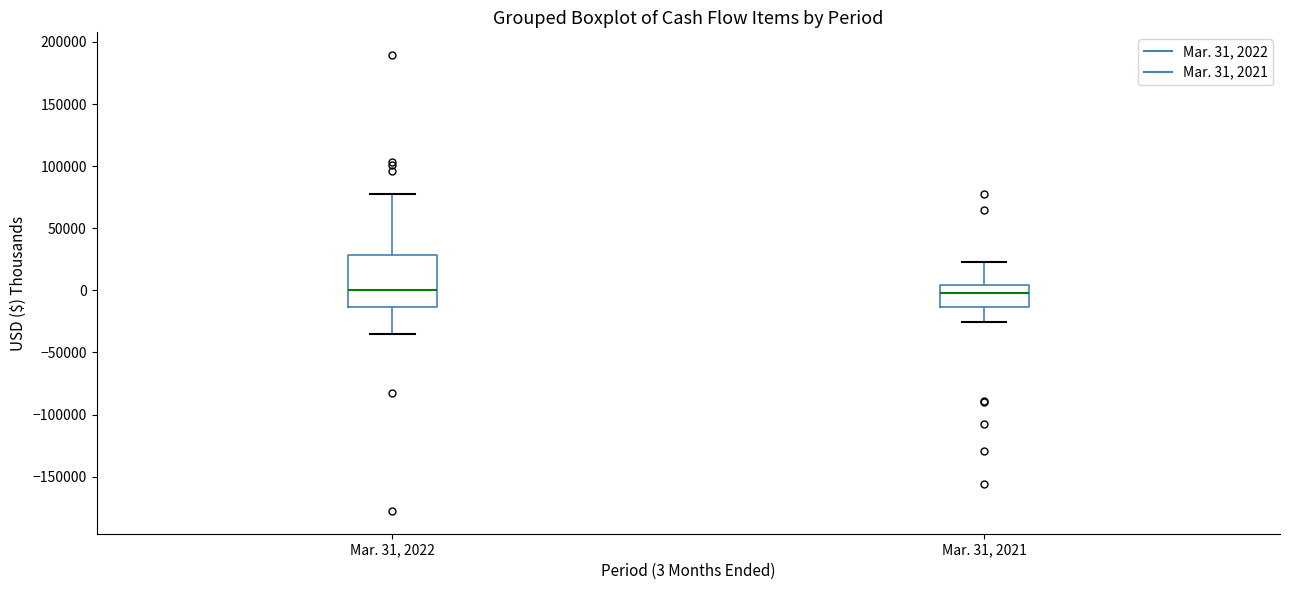

Reading left to right, transcribe this box plot: for each box, give where its median line is, the range the box spans, and where its two whiskers end, as read against the y-axis. The values are not printed on the chart, so give them approximately, as read against the axis.

Mar. 31, 2022: median 0, box -15000 to 30000, whiskers -35000 to 80000
Mar. 31, 2021: median 0, box -15000 to 5000, whiskers -25000 to 25000